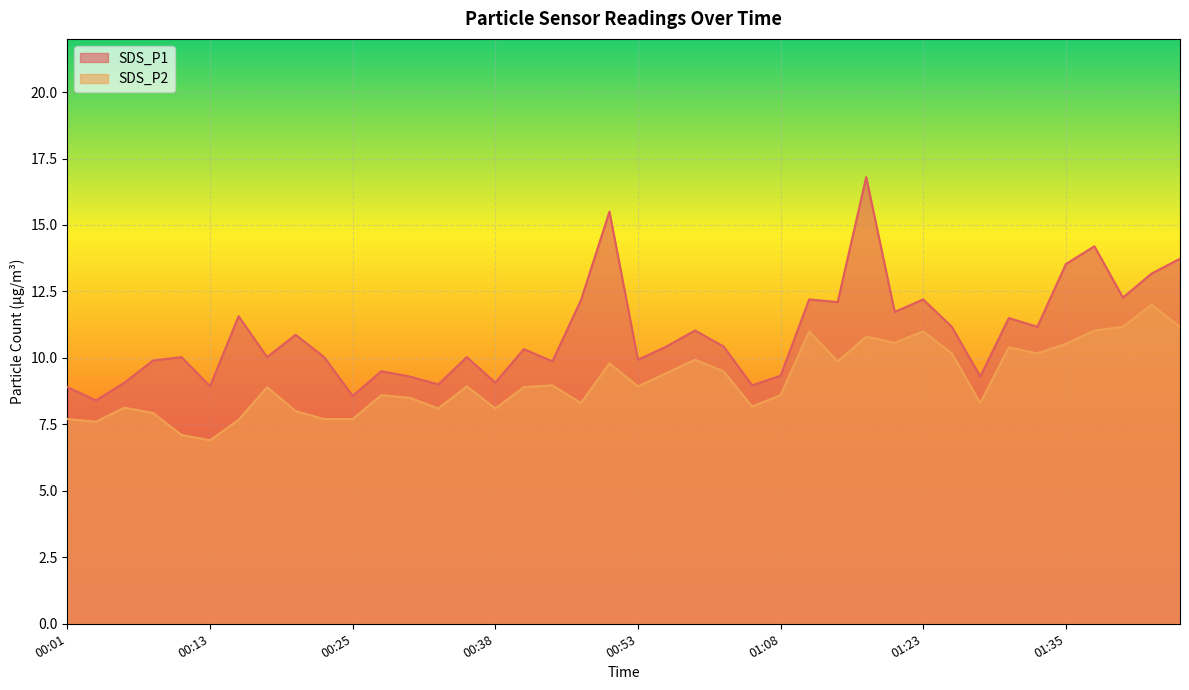

Which series has the widest spread of values?

SDS_P1